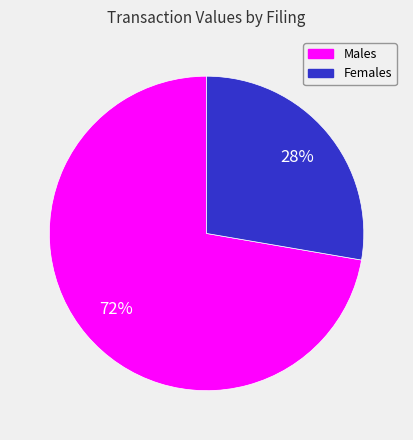

Does Males represent more than half of the total?

Yes